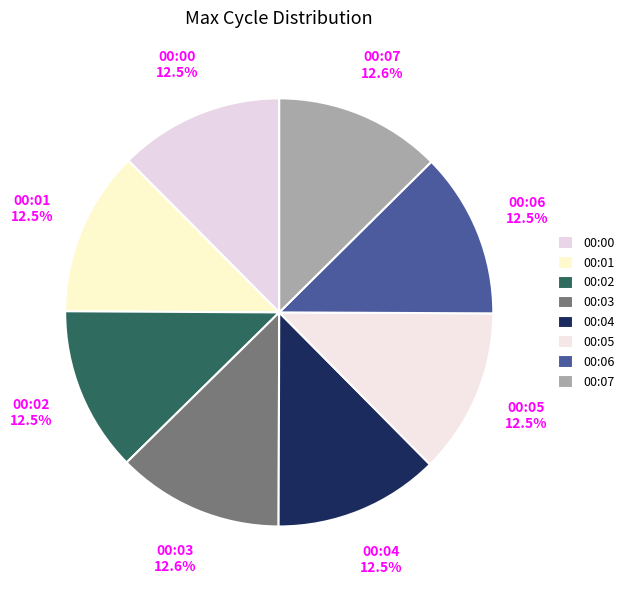

Approximately how many times larger is the value at 00:06 compared to 00:07?

1.0